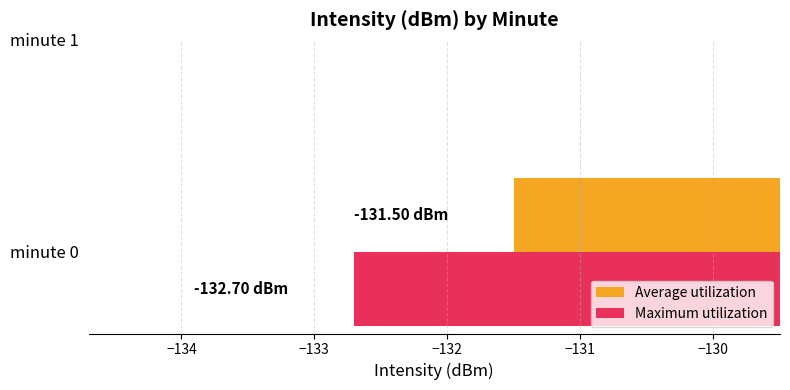

Count the number of categories in the chart.

1